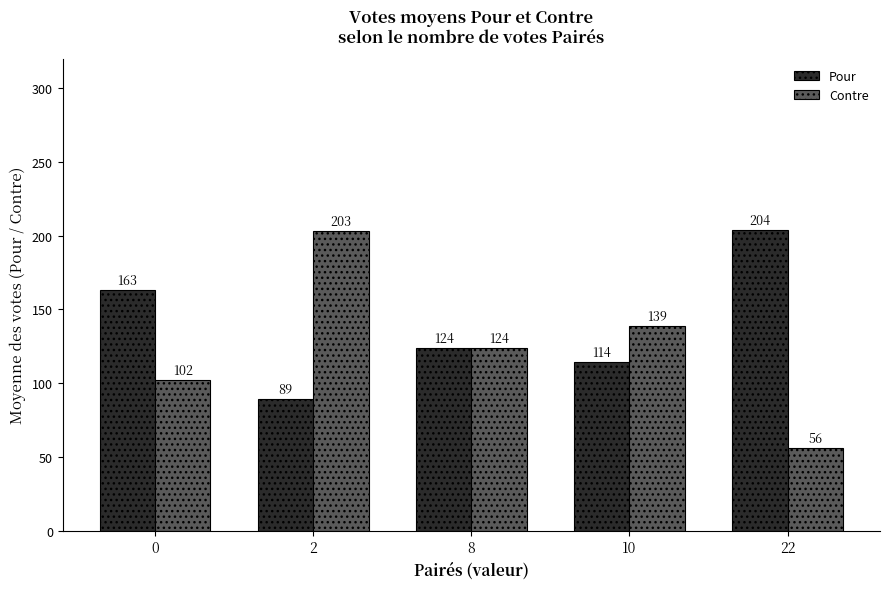

What is the difference between the Contre values at 0 and 22?

46